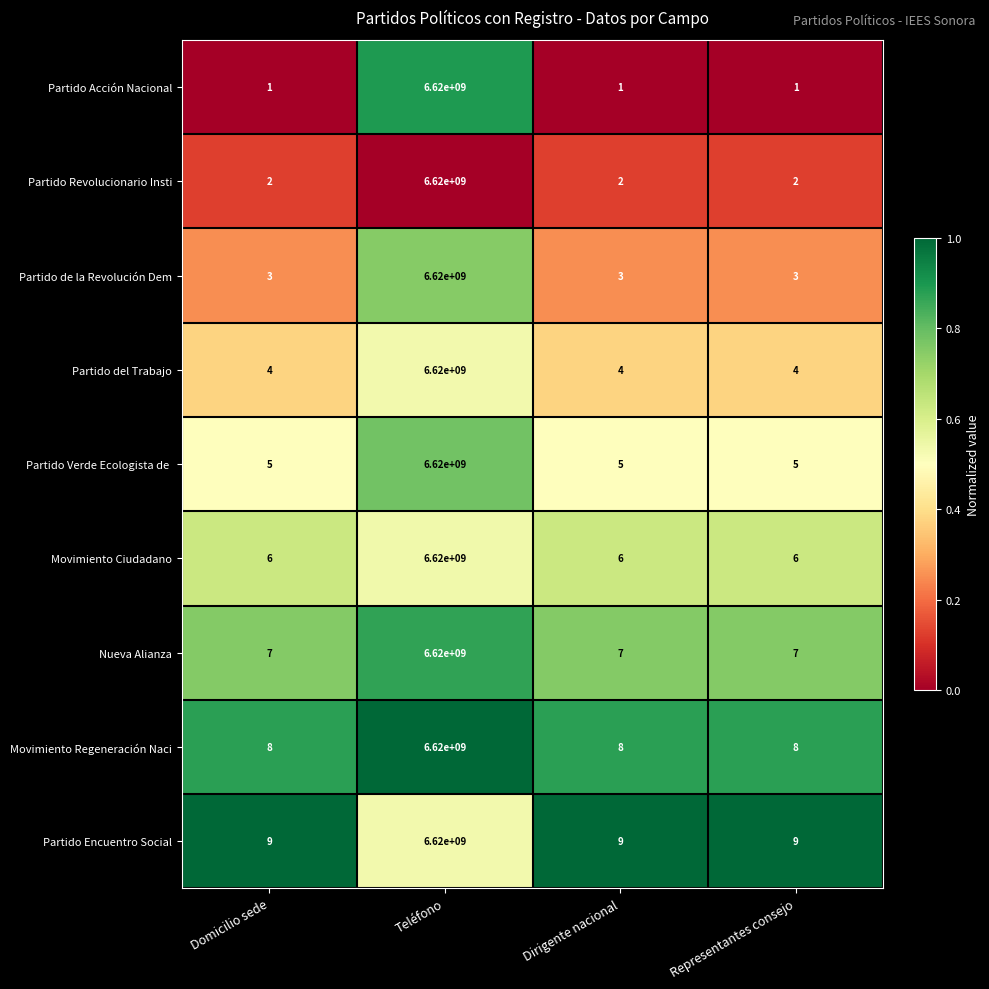

Is the value of Partido Revolucionario Insti at Teléfono greater than the value of Movimiento Regeneración Naci at Domicilio sede?

Yes